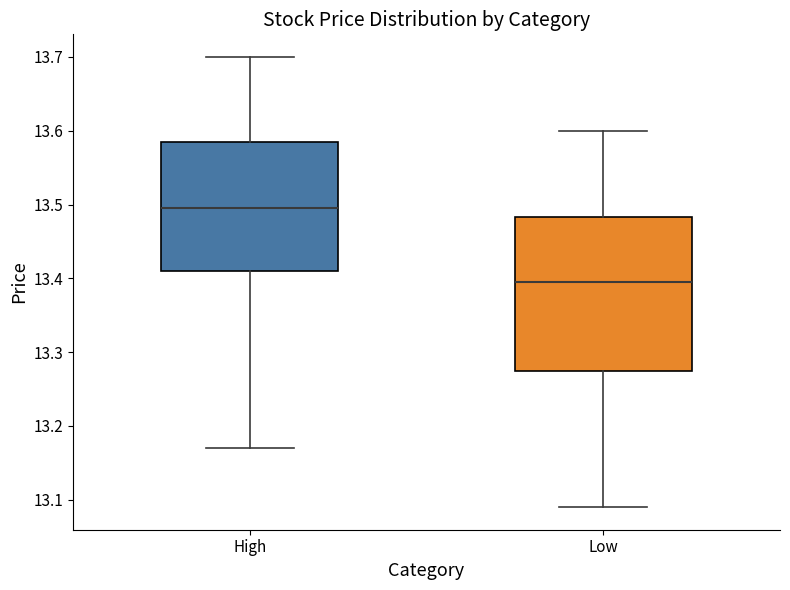

Where does the lower whisker of the box for High end on the y-axis? The values are not printed on the chart, so give them approximately, as read against the axis.

13.17